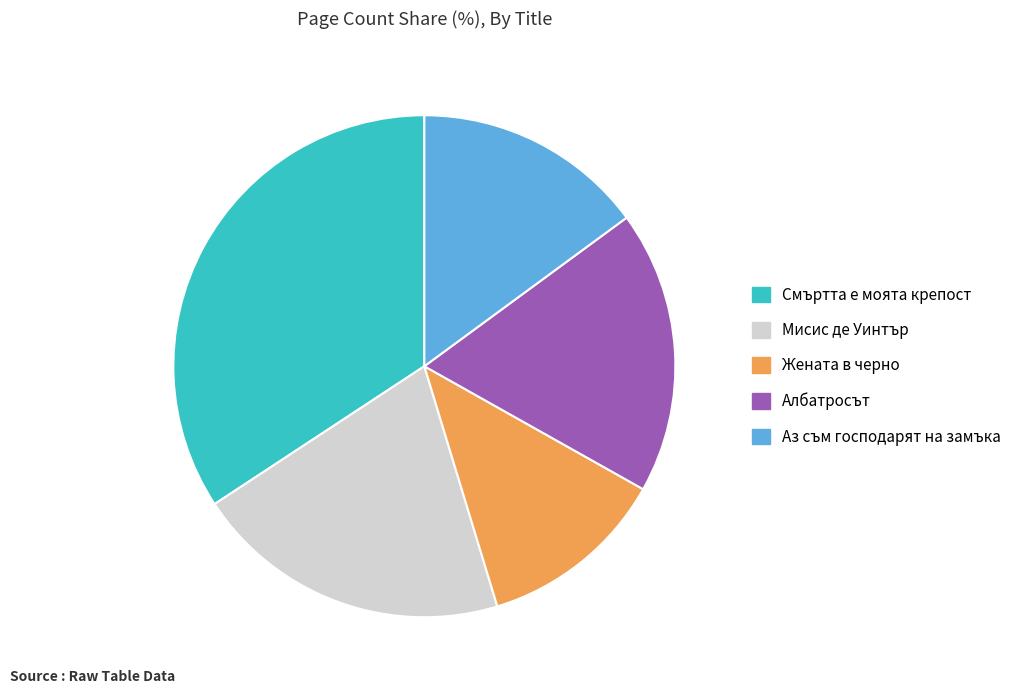

How many segments does this pie chart have?

5